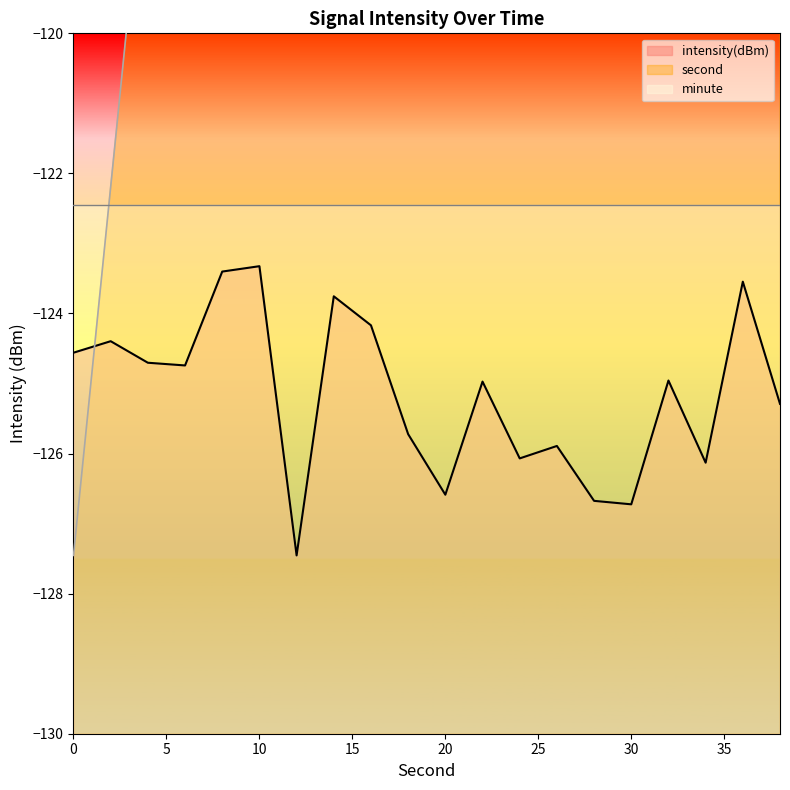

What is the difference between the second values at 22 and 36?

36.8